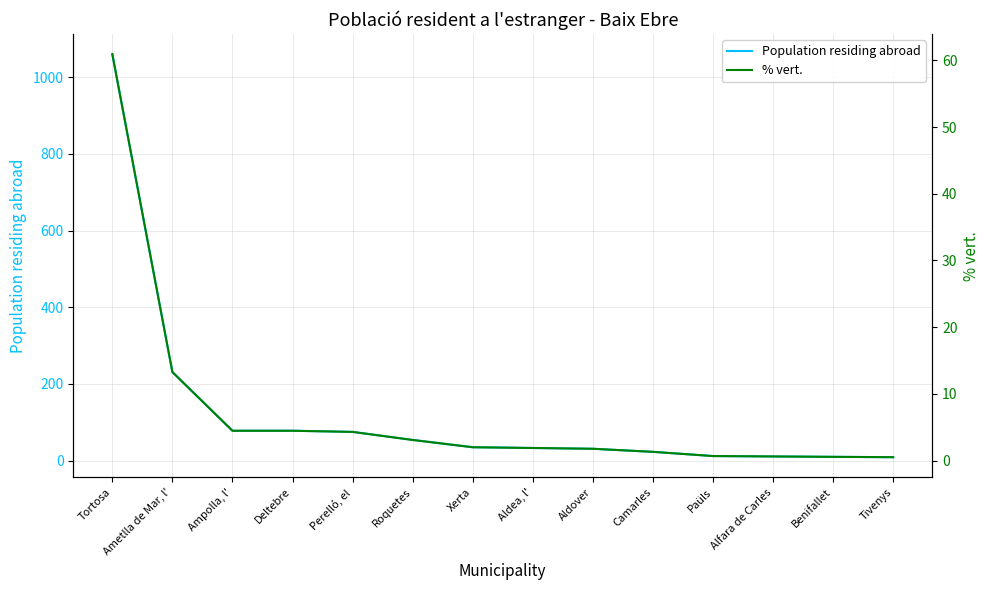

True or false: % vert. and Population residing abroad cross at least once.

False